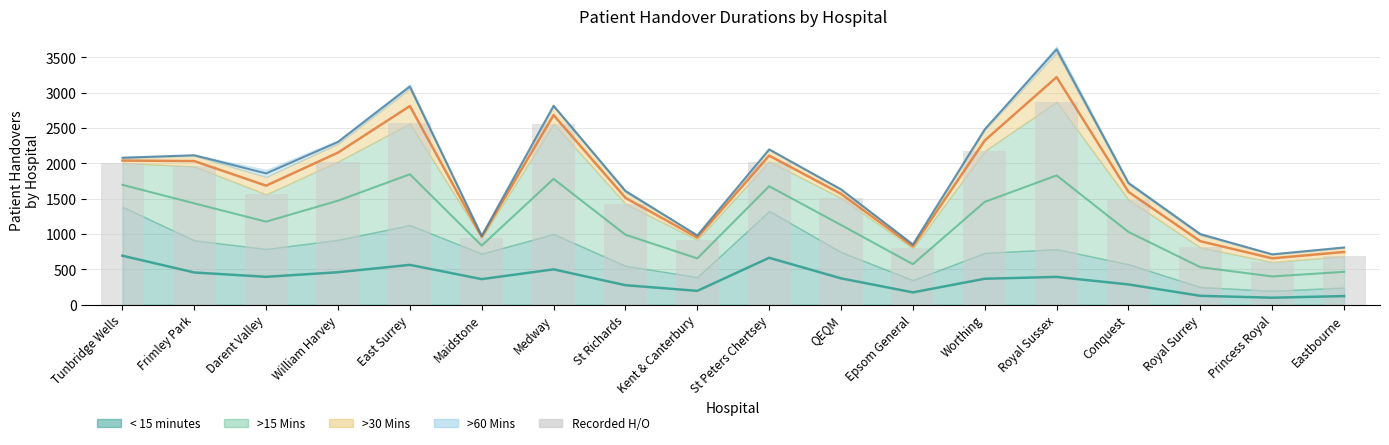

Which label corresponds to the largest value in the chart?

Royal Sussex